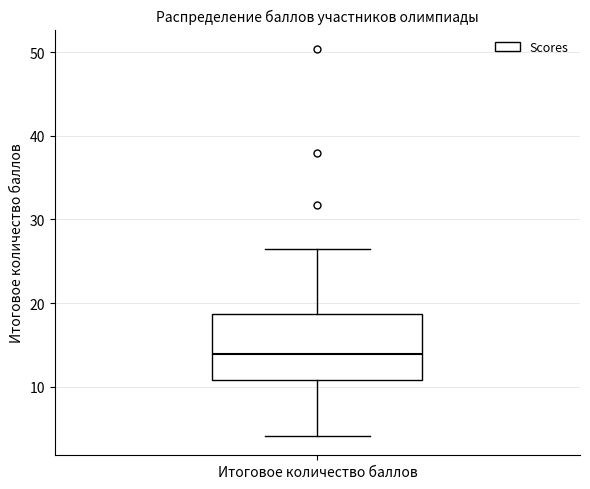

Where does the median line of the box for Итоговое количество баллов sit on the y-axis? The values are not printed on the chart, so give them approximately, as read against the axis.

14